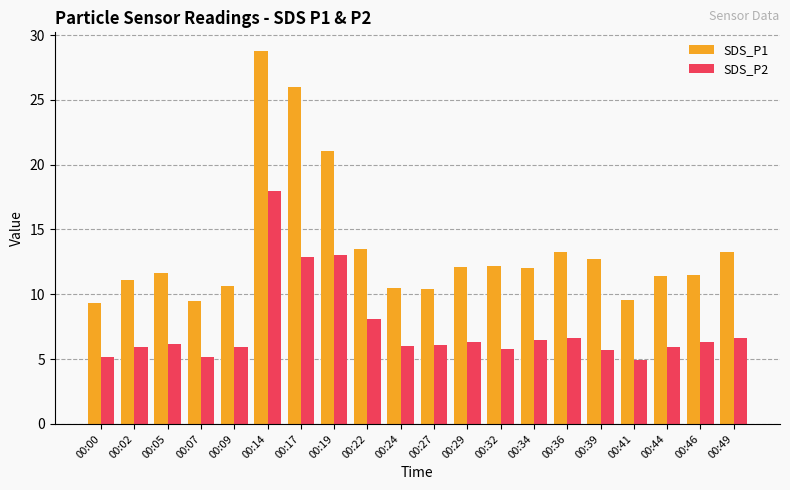

Rank the series at 00:17 from highest to lowest value.

SDS_P1, SDS_P2